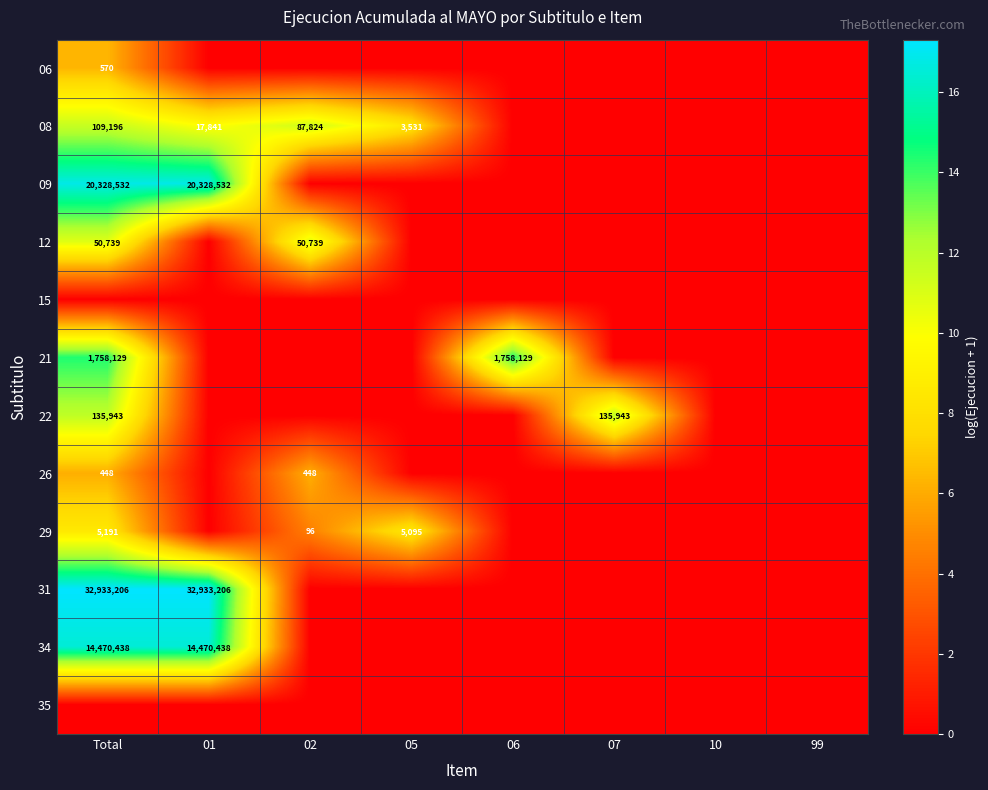

What is the total value across all series at 07?

11.8